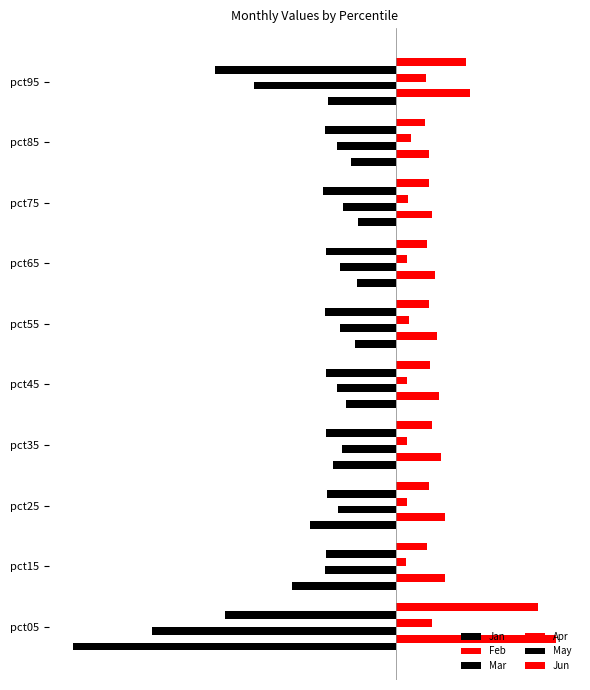

Are the bars horizontal?

Yes